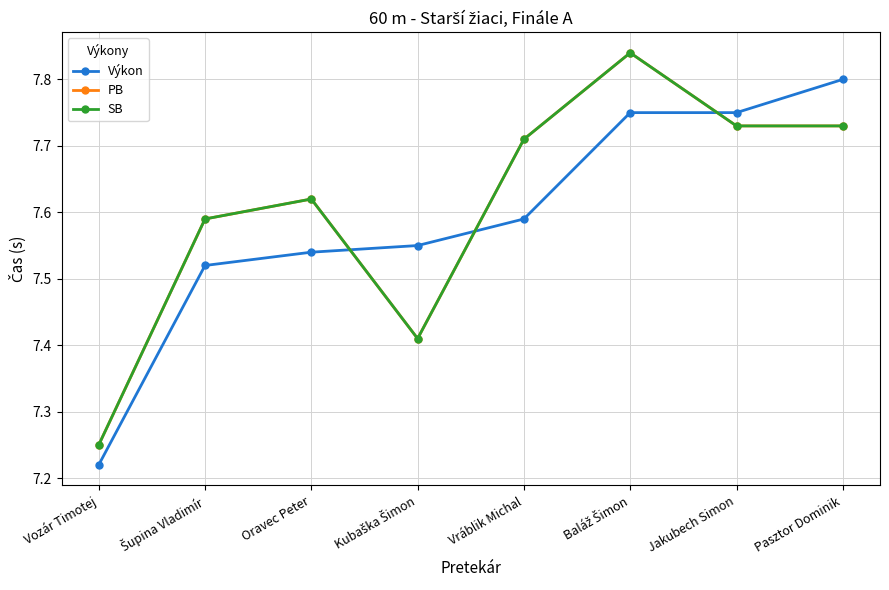

Does the chart have visible grid lines?

Yes